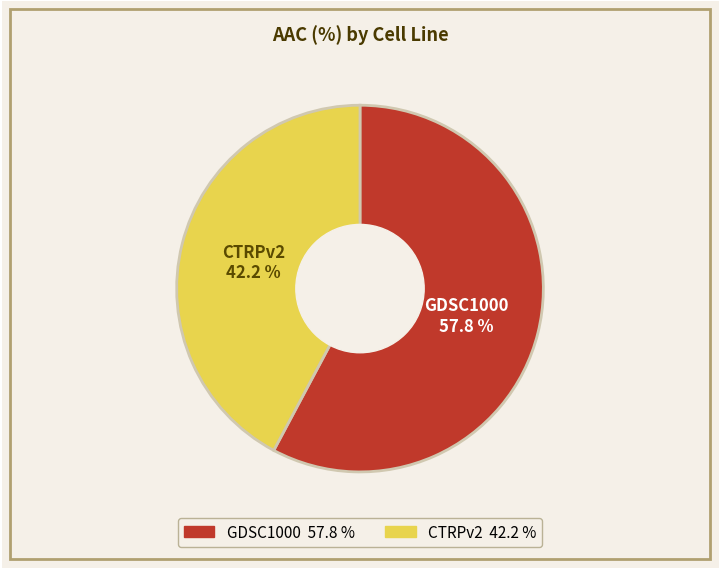

Count the number of slices in the pie.

2